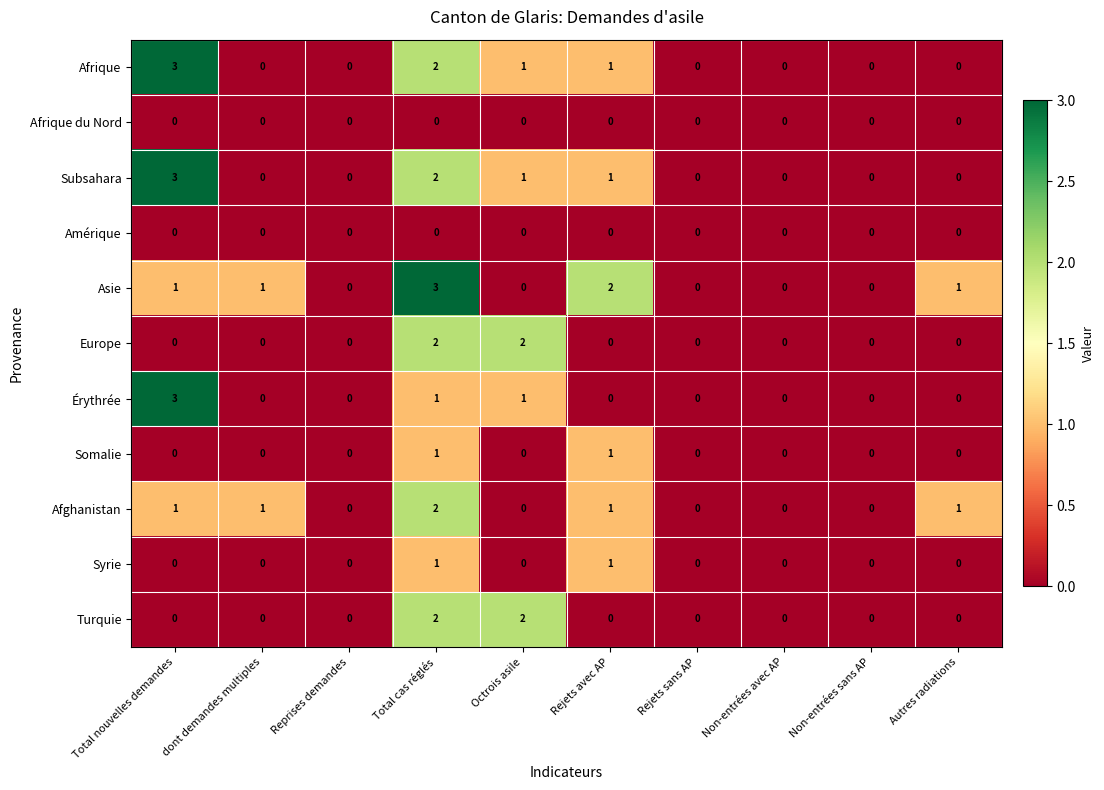

Count the Syrie values in the range 0 to 1.

10